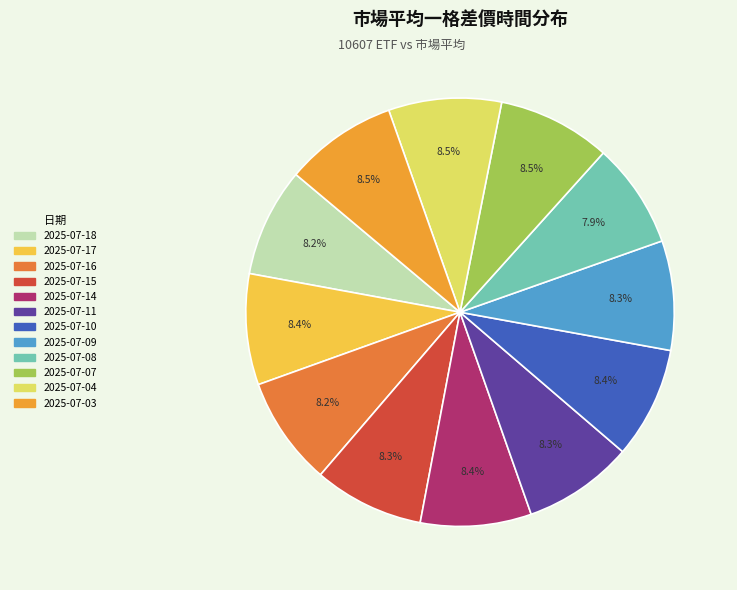

How many segments does this pie chart have?

12